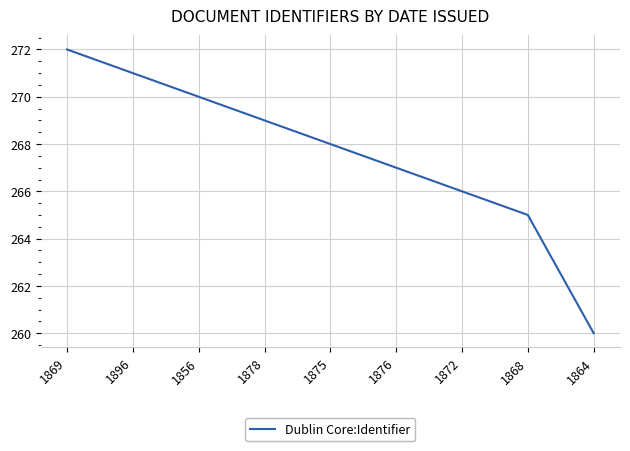

Which label corresponds to the largest value in the chart?

1869